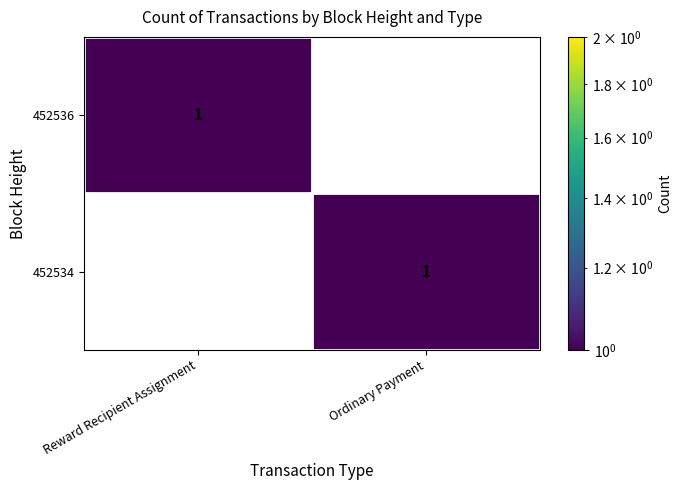

True or false: 452534 has a value of 1 at Ordinary Payment.

True